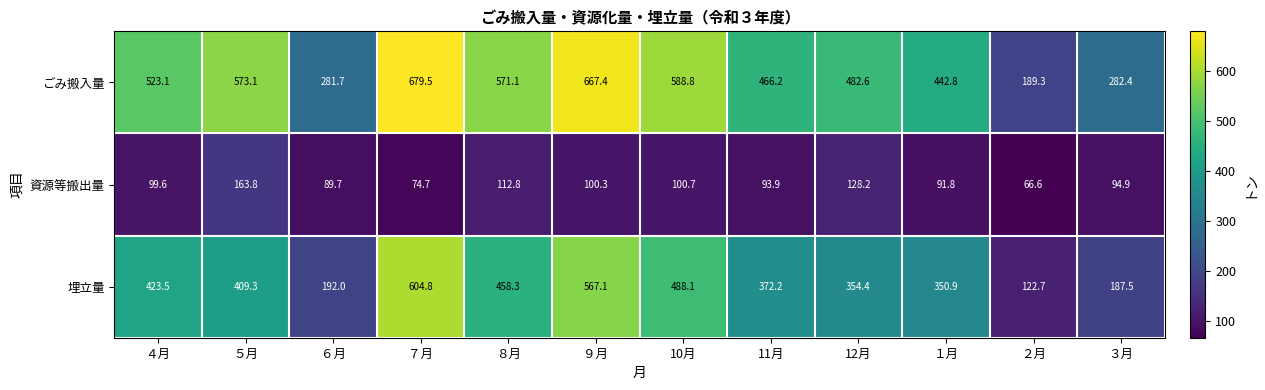

Rank the series by their average value, from lowest to highest.

資源等搬出量, 埋立量, ごみ搬入量